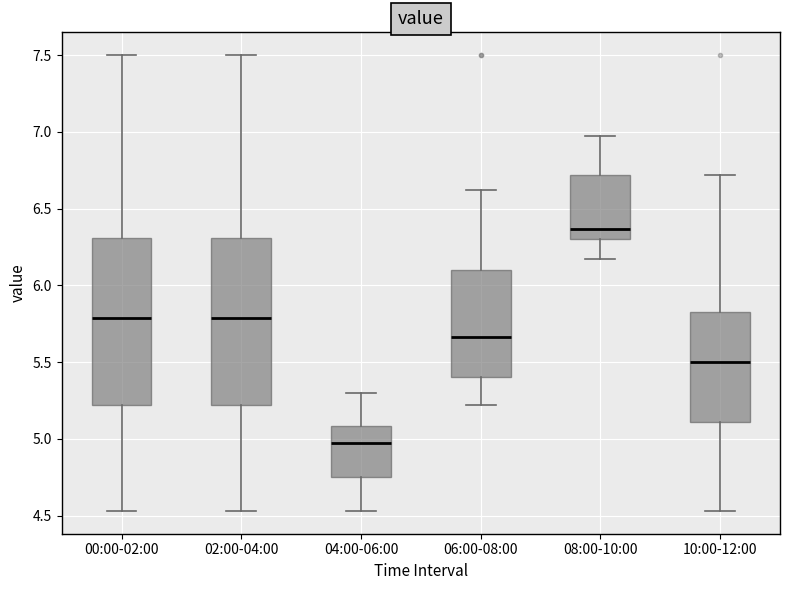

Where does the upper whisker of the box for 00:00-02:00 end on the y-axis? The values are not printed on the chart, so give them approximately, as read against the axis.

7.50